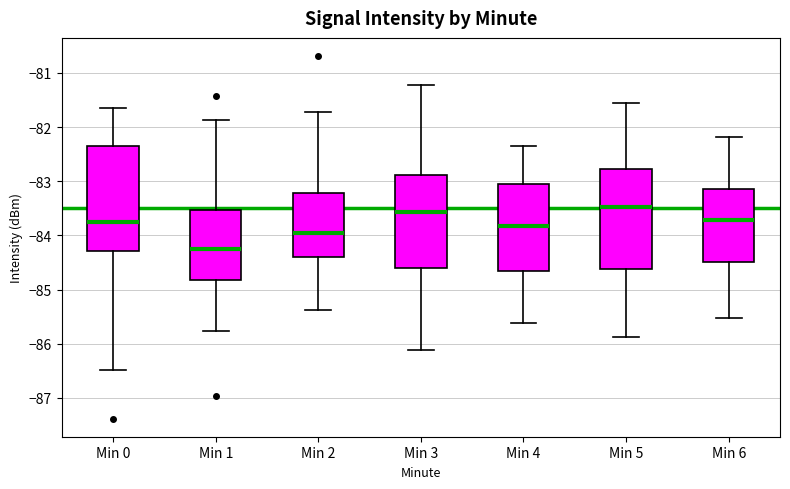

Reading left to right, read every box against the y-axis: the position of its median line, the range the box covers, and the ends of its whiskers. The values are not printed on the chart, so give them approximately, as read against the axis.

Min 0: median -83.7, box -84.3 to -82.3, whiskers -86.5 to -81.6
Min 1: median -84.2, box -84.8 to -83.5, whiskers -85.8 to -81.9
Min 2: median -83.9, box -84.4 to -83.2, whiskers -85.4 to -81.7
Min 3: median -83.6, box -84.6 to -82.9, whiskers -86.1 to -81.2
Min 4: median -83.8, box -84.7 to -83.1, whiskers -85.6 to -82.3
Min 5: median -83.5, box -84.6 to -82.8, whiskers -85.9 to -81.5
Min 6: median -83.7, box -84.5 to -83.1, whiskers -85.5 to -82.2